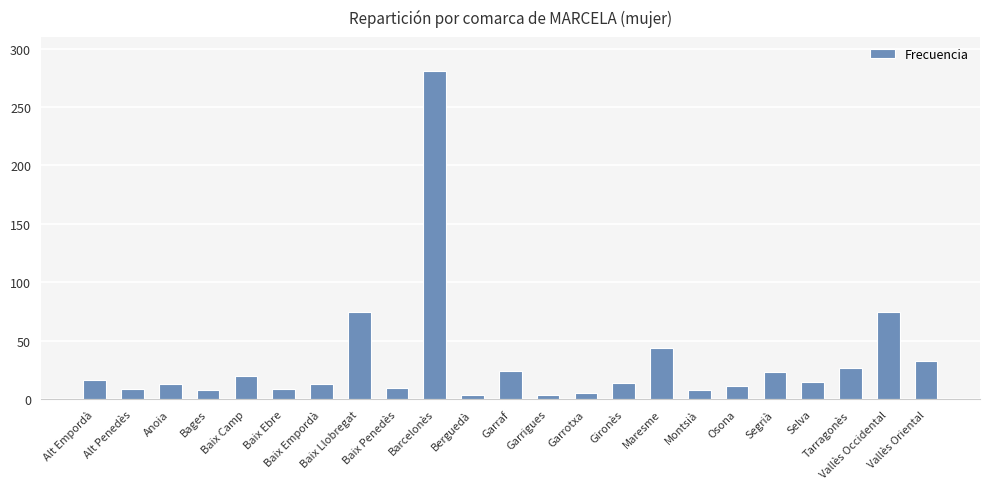

What is the greatest value displayed?

281